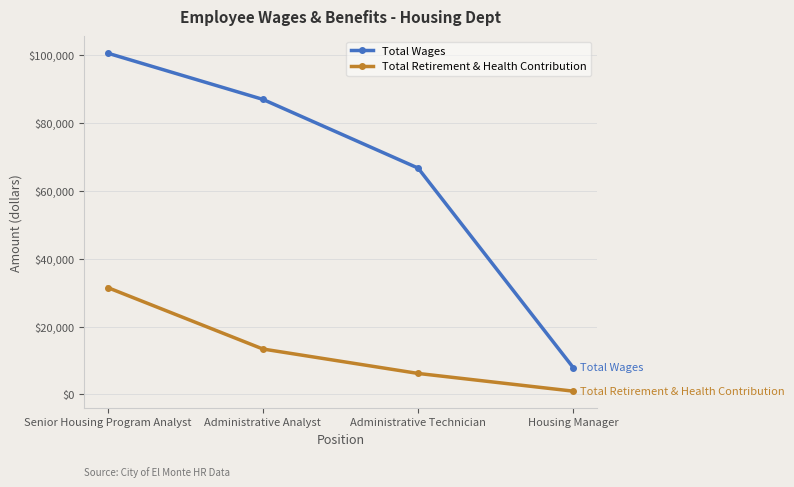

The value of Total Wages at Administrative Technician is 95679. True or false?

False